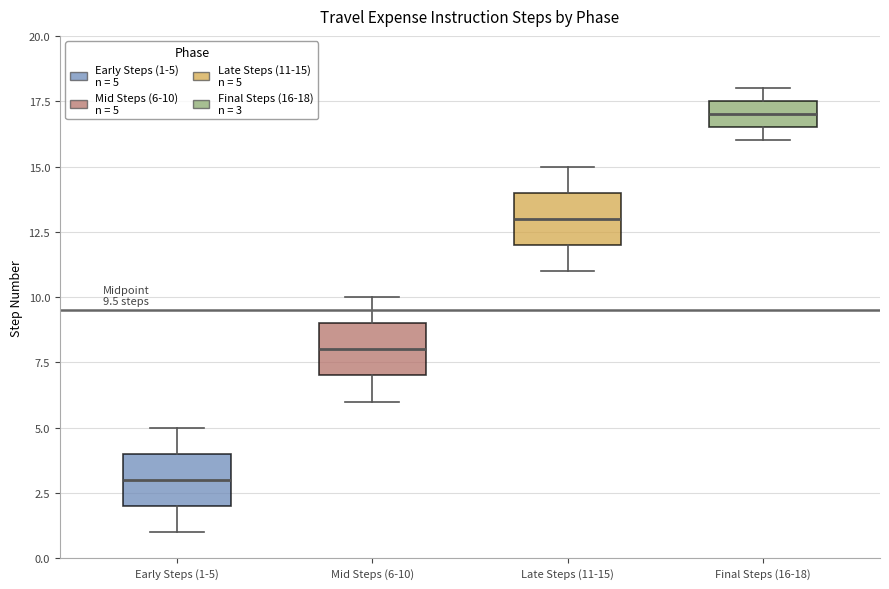

Which box's median line is the highest?

Final Steps (16-18)